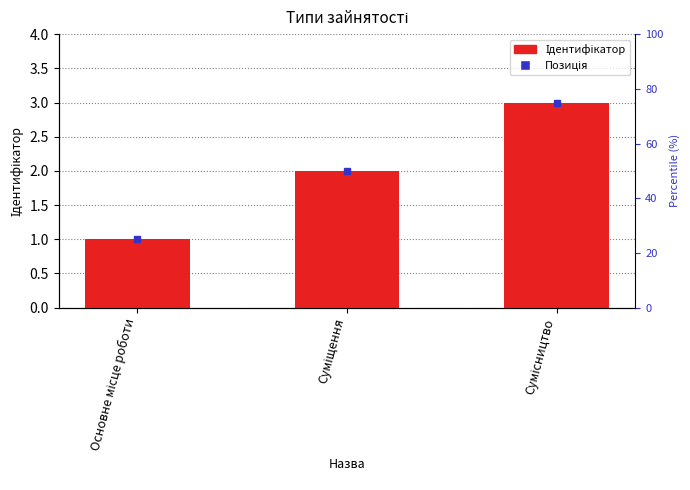

At which label does the data first exceed 2?

Сумісництво